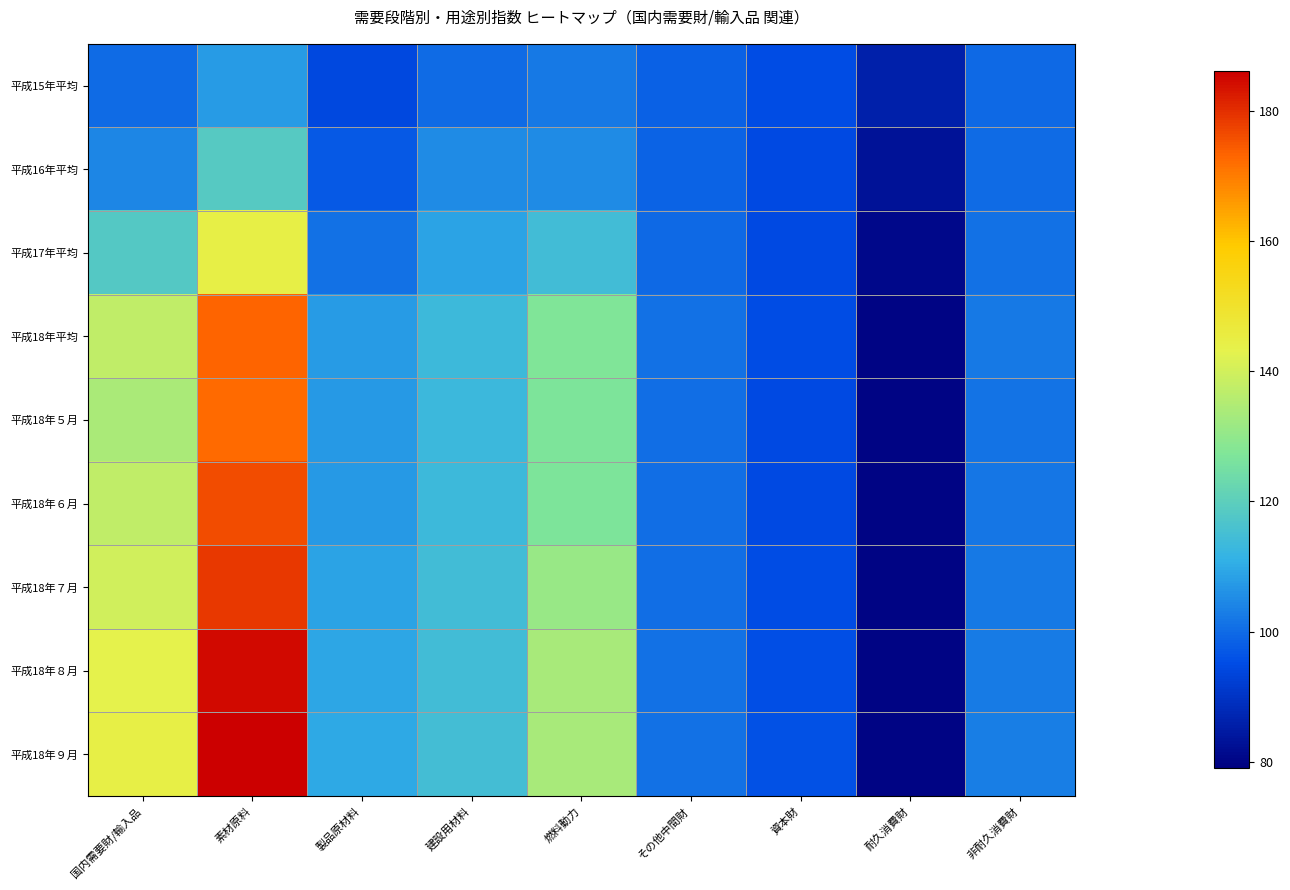

Which has a higher value, 資本財 or 建設用材料?

建設用材料